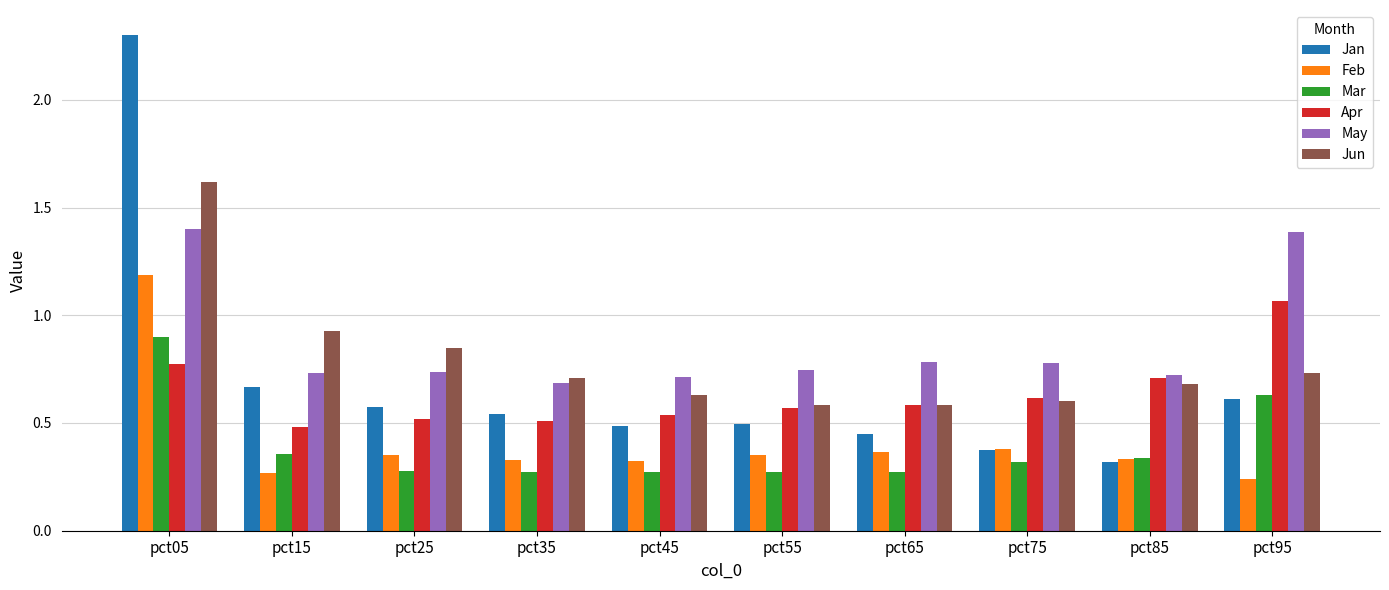

What is the total value across all series at pct55?

3.0